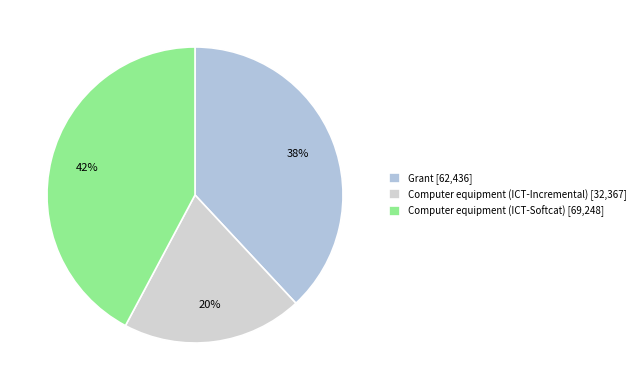

What is the change in value from Grant to Computer equipment (ICT-Incremental)?

-30068.7